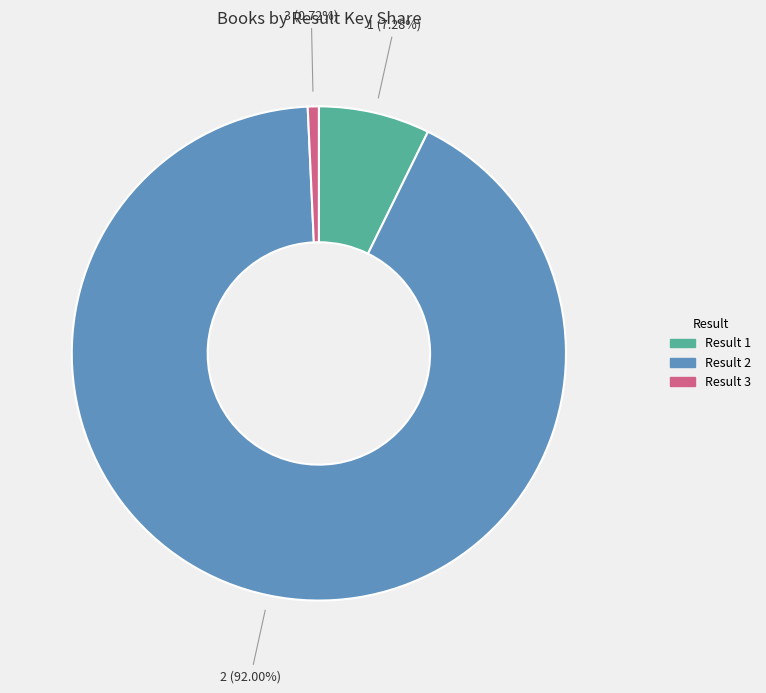

Approximately how many times larger is the value at 3 compared to 1?

0.1